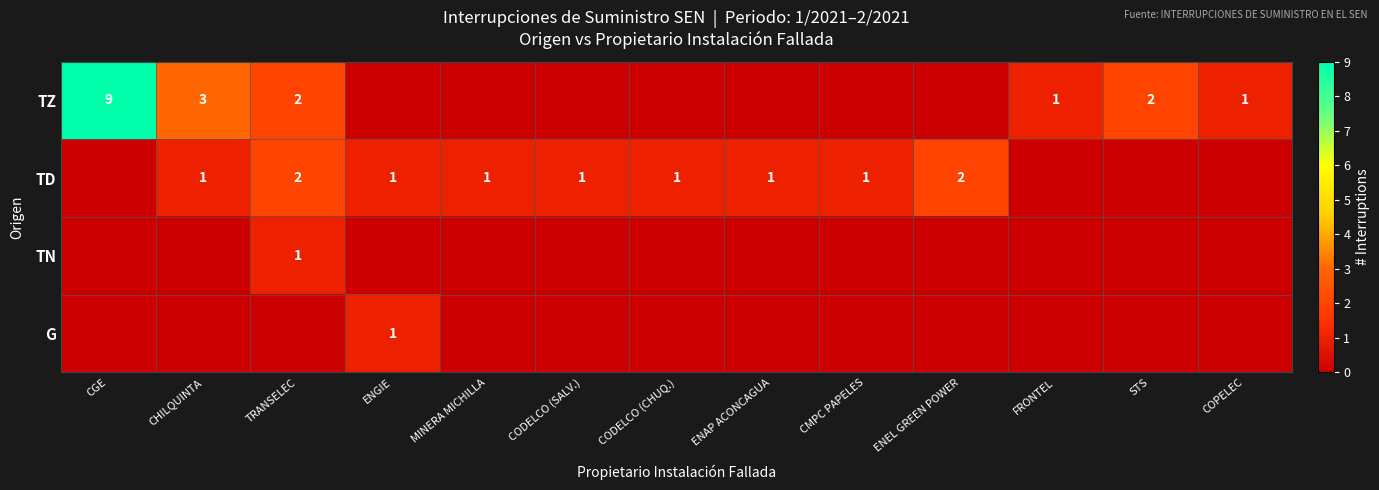

The TD series shows 2 at ENEL GREEN POWER. True or false?

True